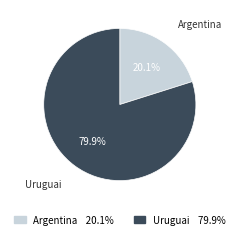

What is the smallest slice in the pie chart?

Argentina